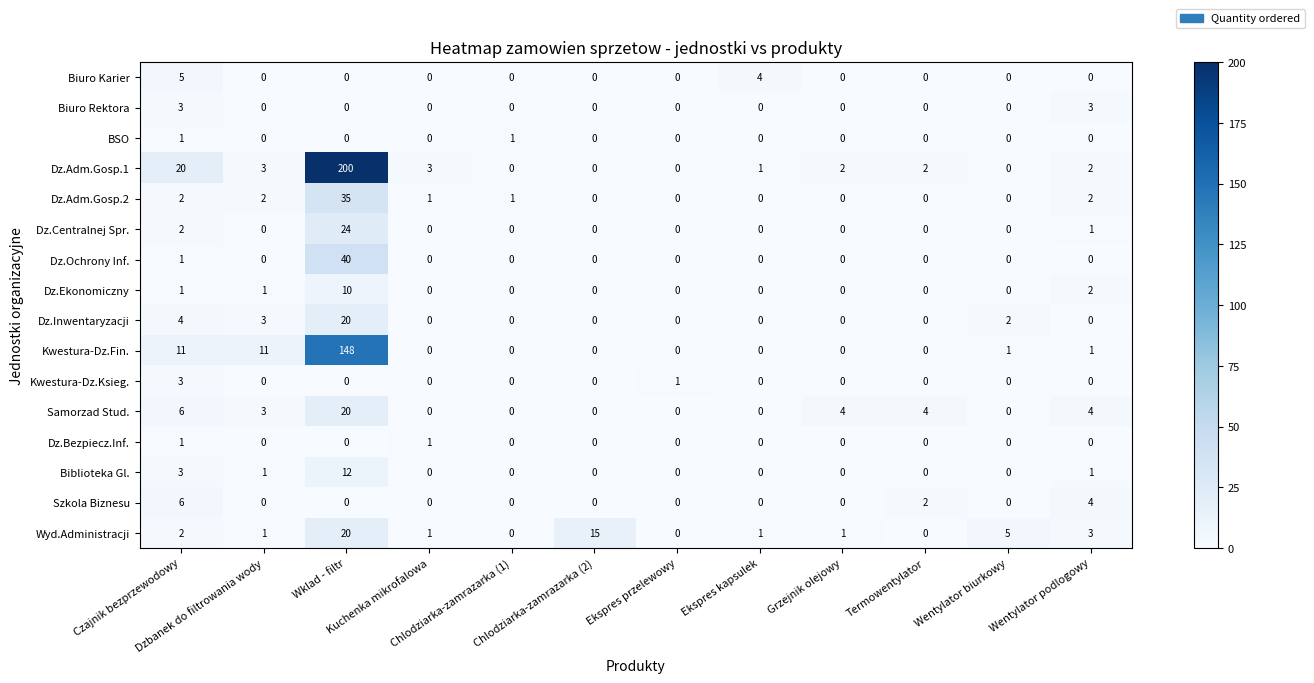

What is the maximum value for Dz.Ekonomiczny?

10